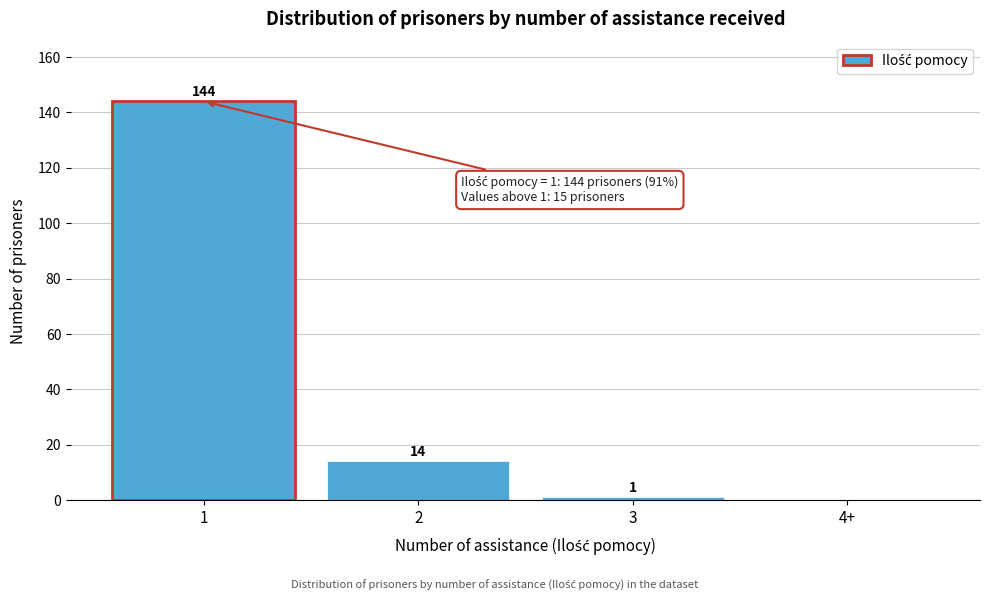

Reading left to right, list all the values displayed in this chart.

1=144	2=14	3=1	4+=0